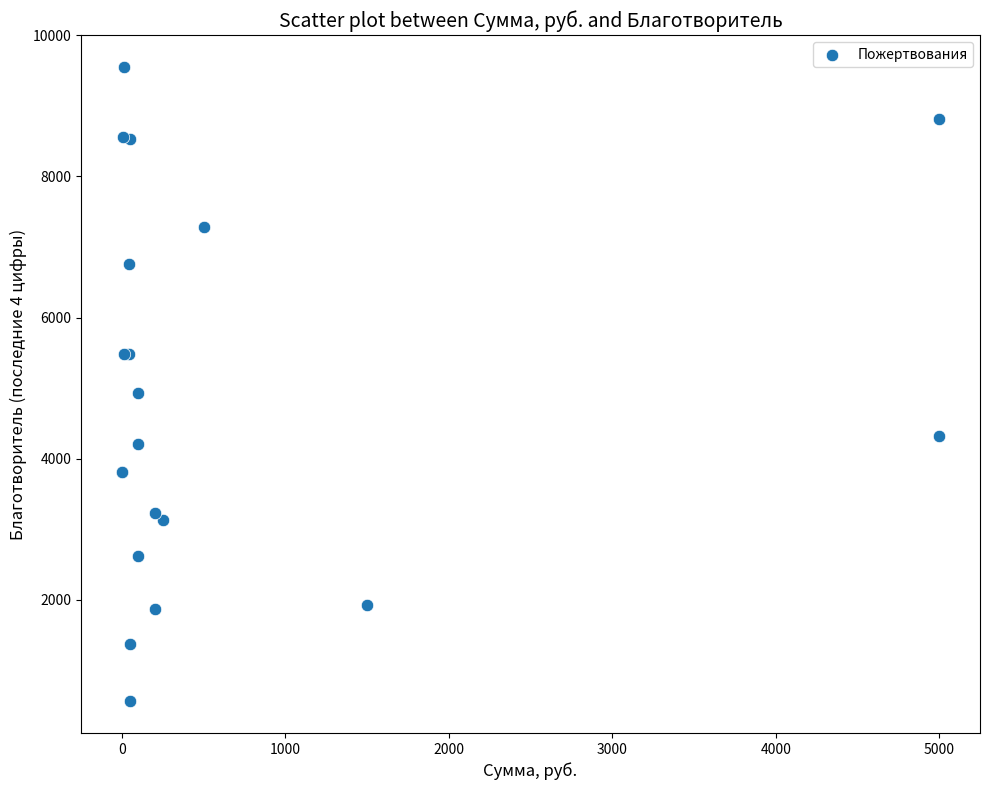

What Y value in the scatter plot is closest to 5059?

4935